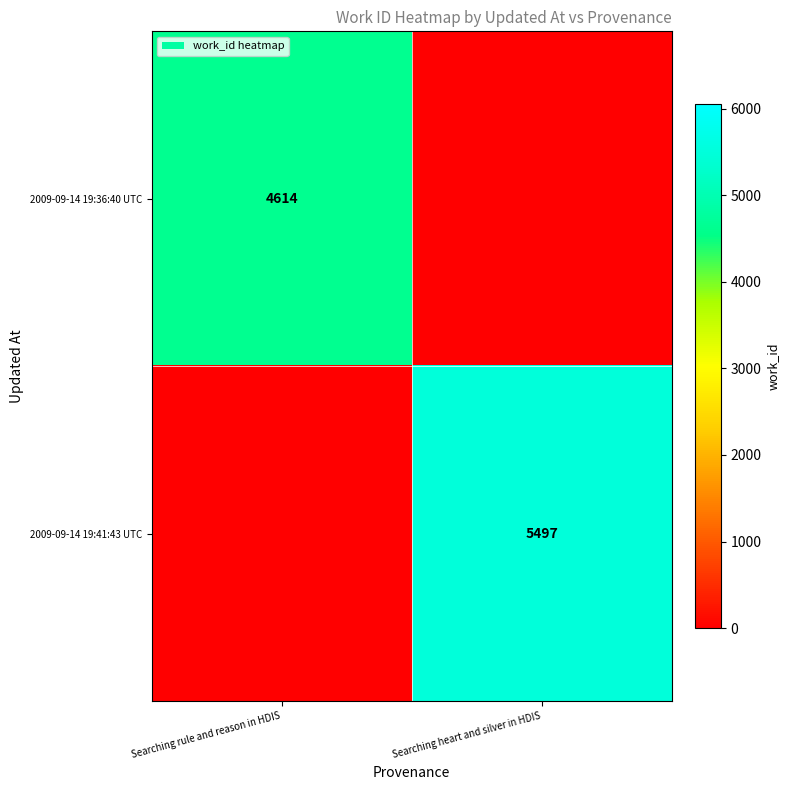

True or false: 2009-09-14 19:36:40 UTC has a value of 4614 at Searching rule and reason in HDIS.

True